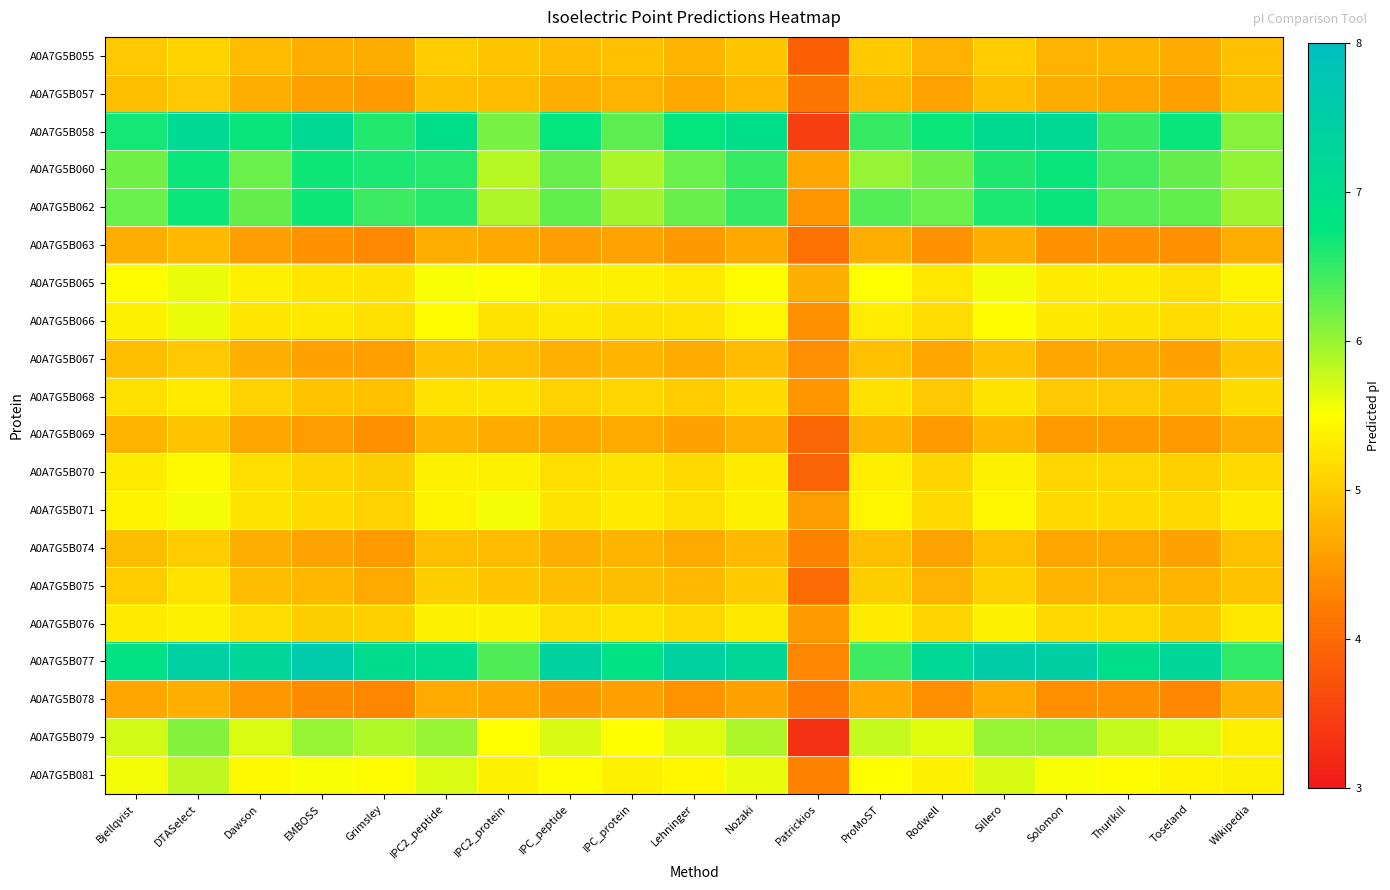

How many distinct data groups are displayed?

20